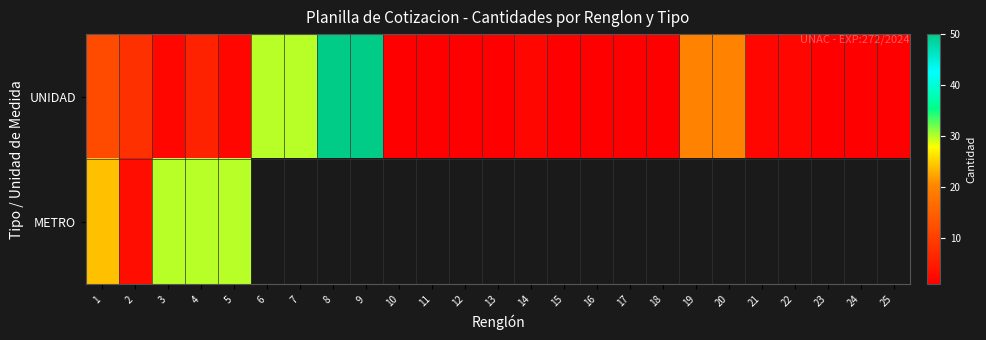

Which series has the largest total across all categories?

UNIDAD